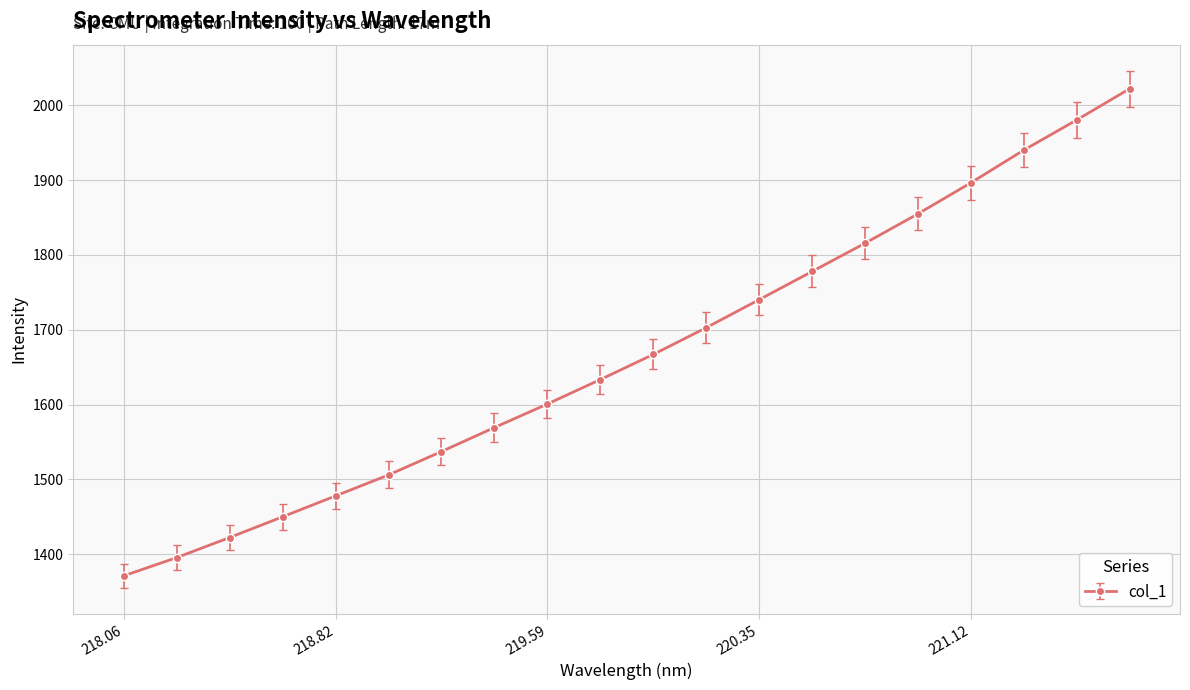

Reading right to left, list all the values displayed in this chart.

2022.0	1980.3	1940.0	1896.4	1854.9	1815.6	1777.9	1740.2	1702.8	1667.0	1633.4	1600.8	1569.3	1537.2	1506.0	1477.9	1450.0	1422.3	1395.5	1371.1